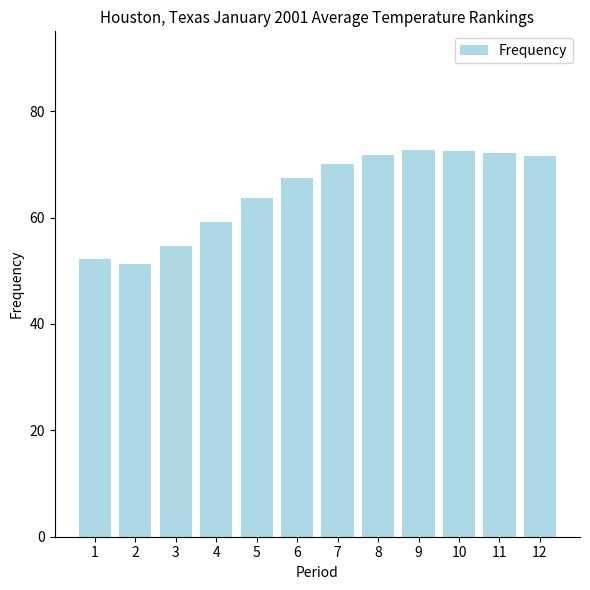

Between 6 and 1, which is larger?

6